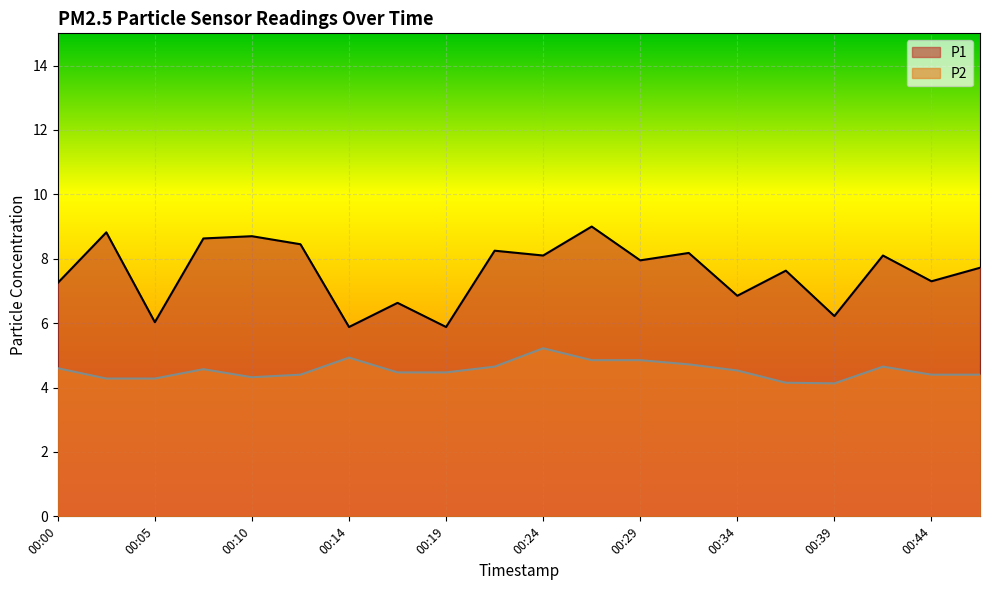

Where is P1 nearest to the value 7?

00:34